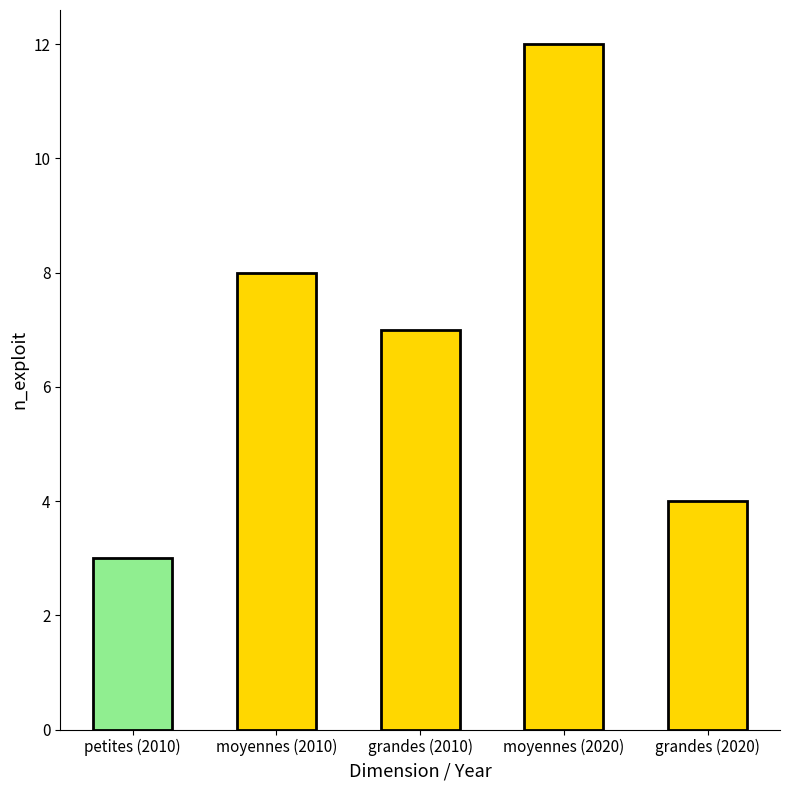

Does the chart contain stacked bars?

No